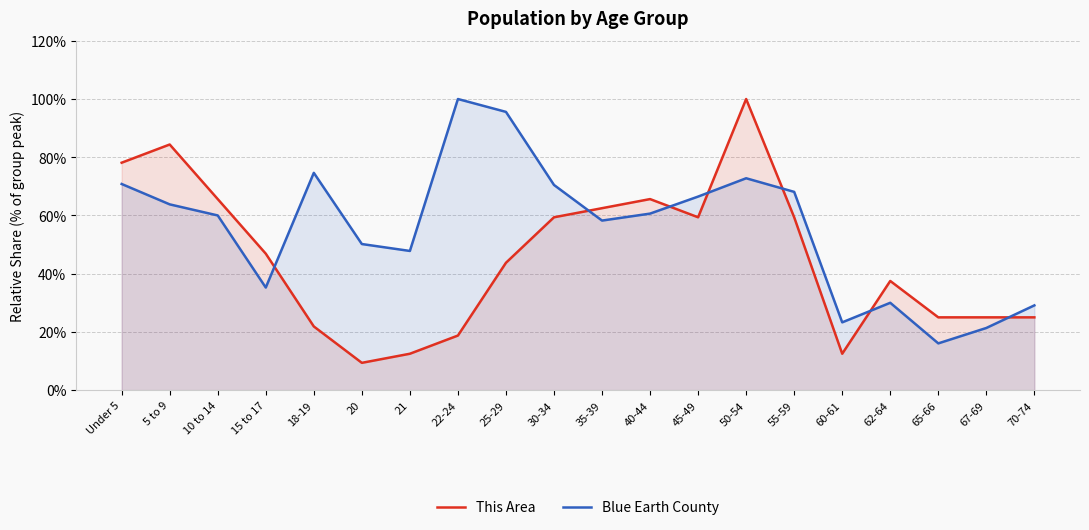

Rank the series by their average value, from highest to lowest.

Blue Earth County, This Area